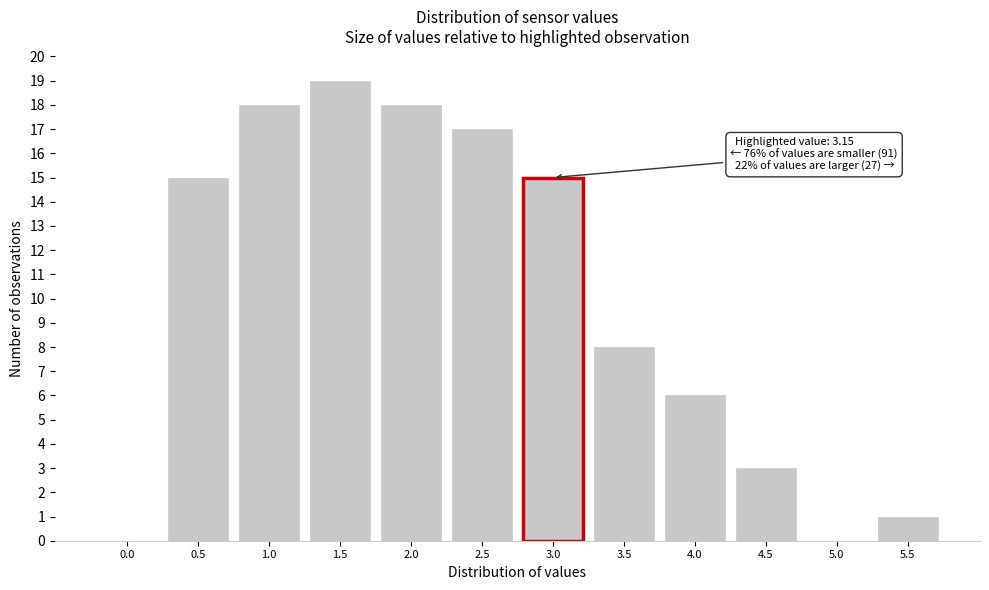

Reading right to left, list all the values displayed in this chart.

5.5=1	5.0=0	4.5=3	4.0=6	3.5=8	3.0=15	2.5=17	2.0=18	1.5=19	1.0=18	0.5=15	0.0=0